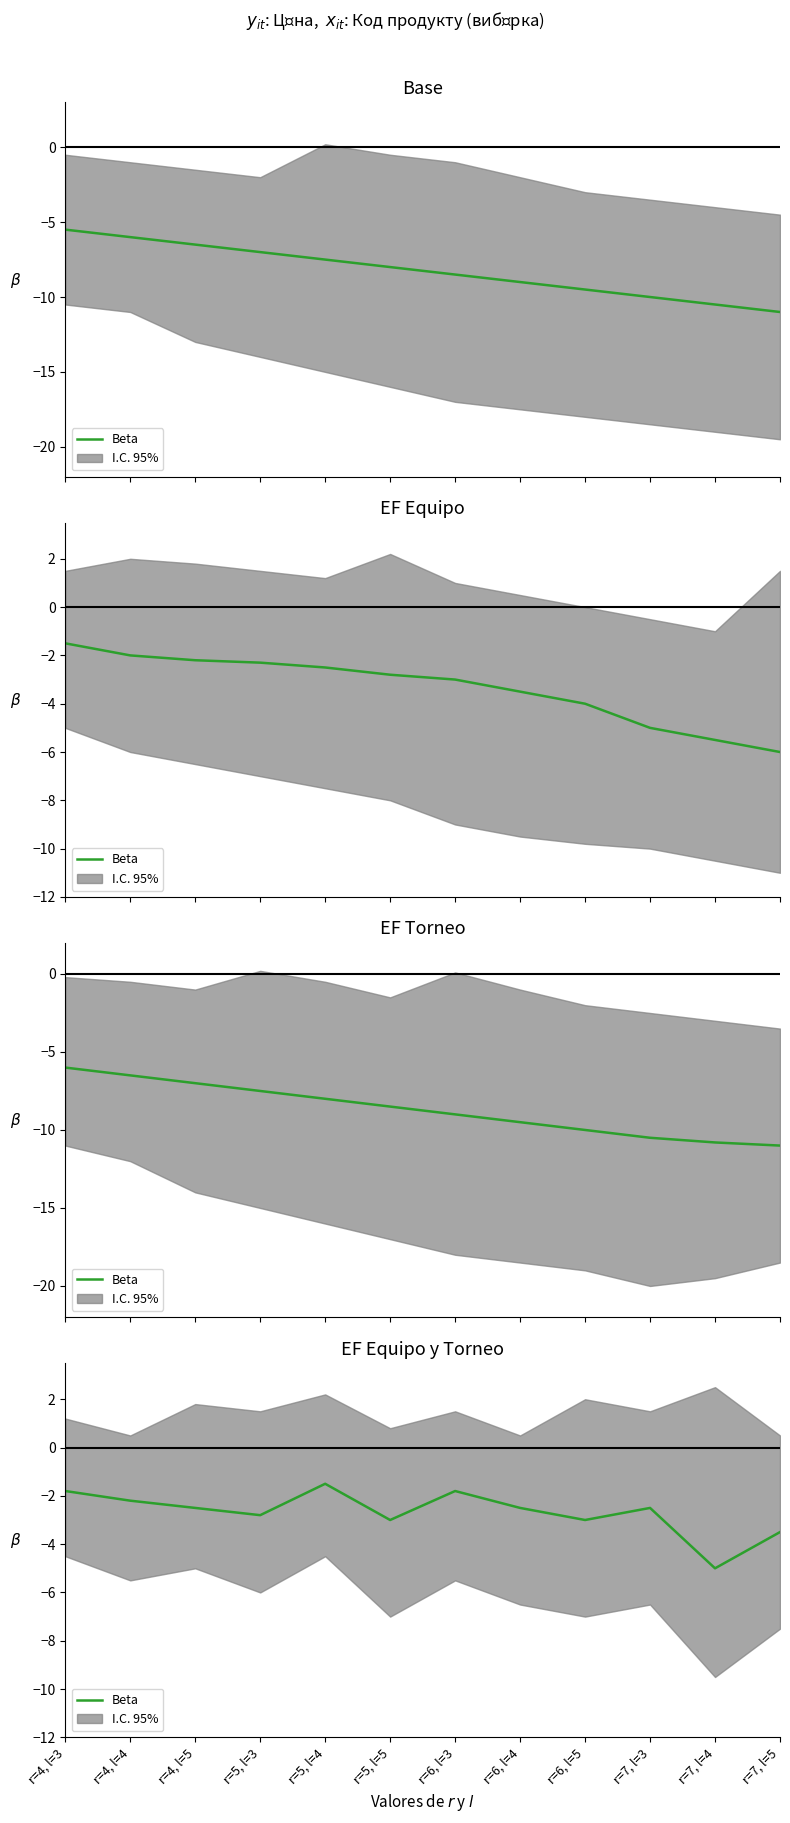

Reading right to left, extract all data points from this chart.

-3.5	-5.0	-2.5	-3.0	-2.5	-1.8	-3.0	-1.5	-2.8	-2.5	-2.2	-1.8